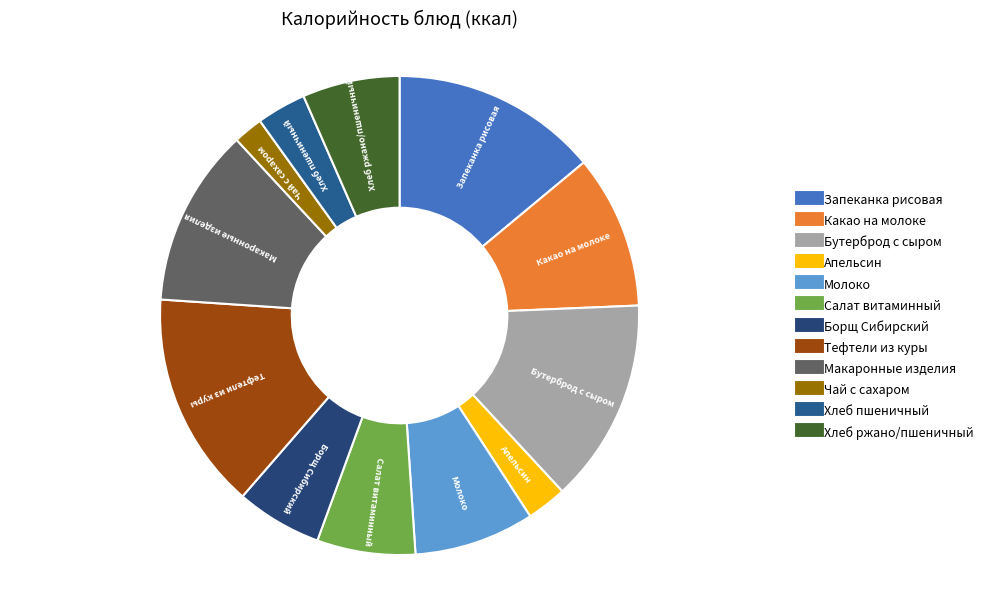

Does Салат витаминный represent more than half of the total?

No